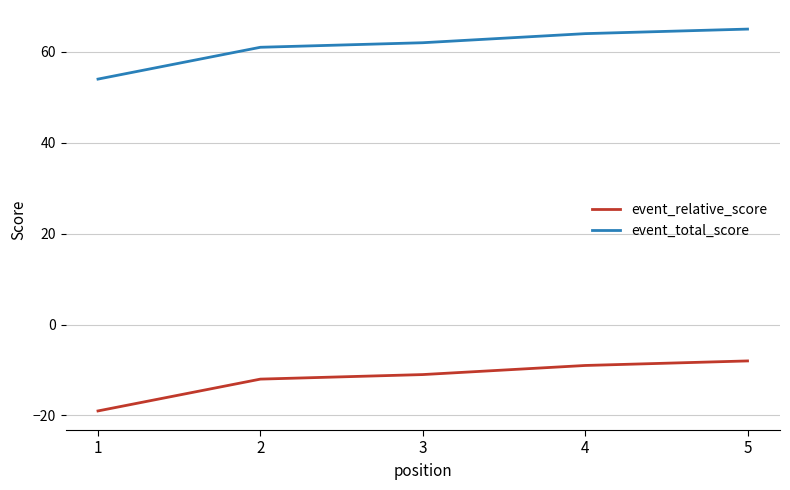

What is the difference between the maximum and minimum values in the event_total_score series?

11